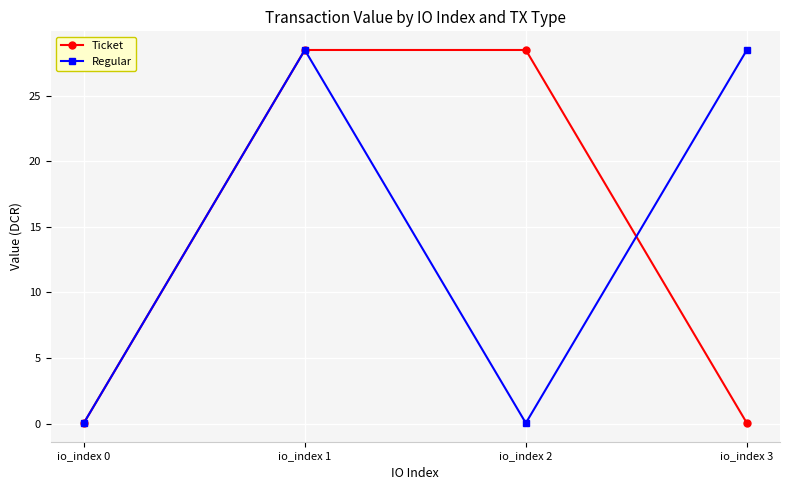

Does the chart display data point markers on the line(s)?

Yes